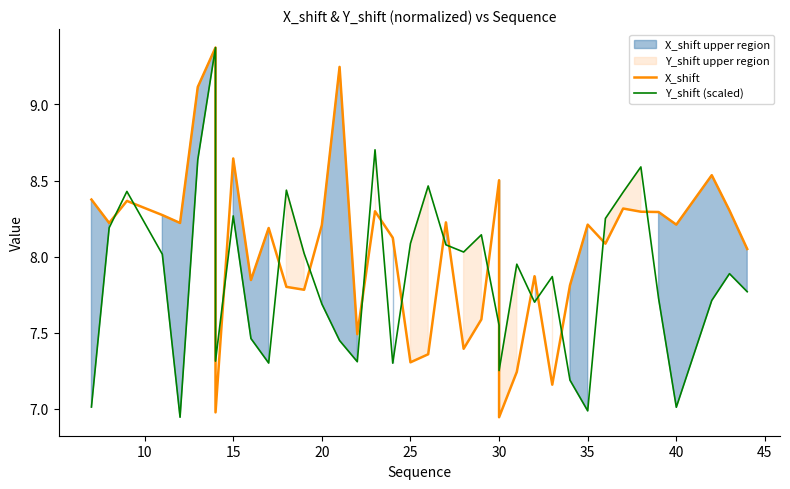

What is the difference between the maximum and minimum values in the X_shift series?

2.4